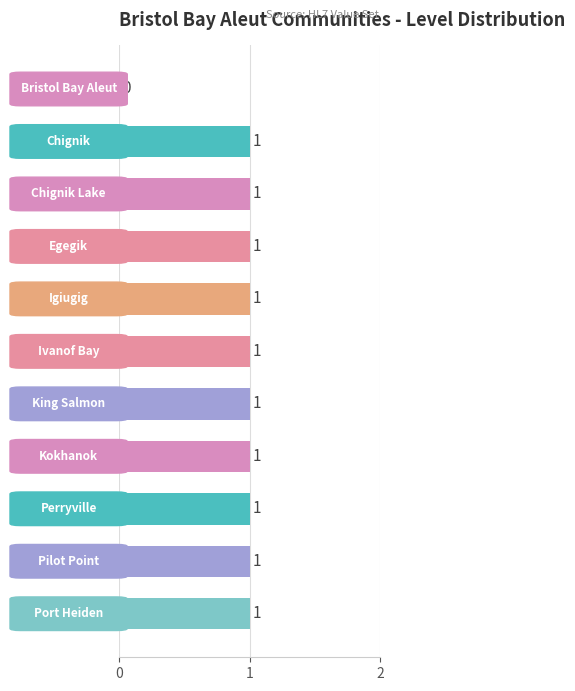

What is the sum of all values?

10